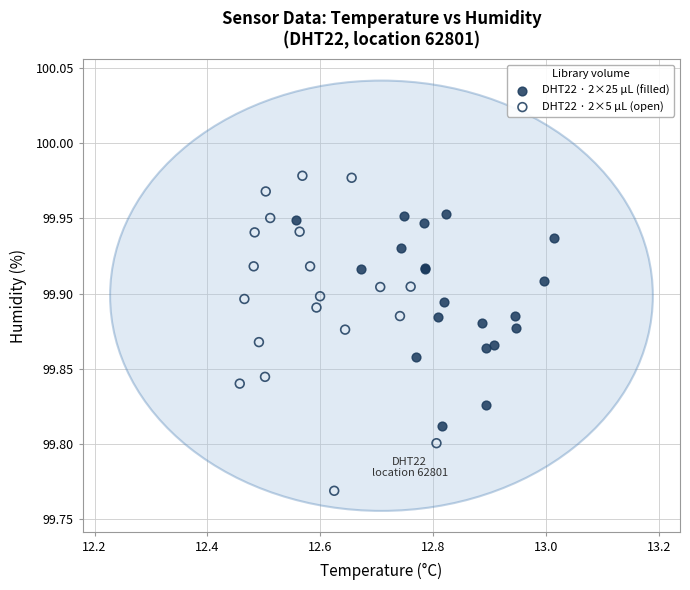

Which series has the largest Y range (max minus min)?

DHT22 · 2×5 µL (open)